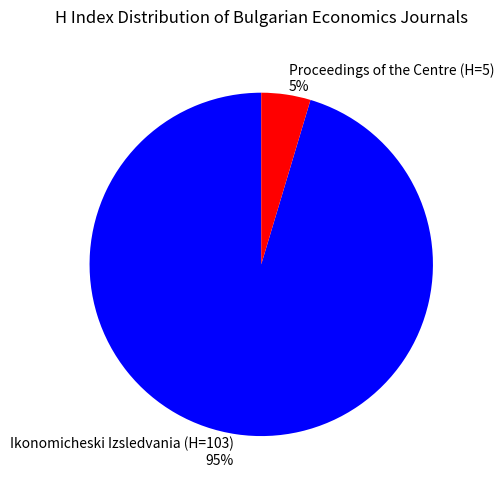

True or false: Proceedings of the Centre (H=5) accounts for 5% of the total.

True